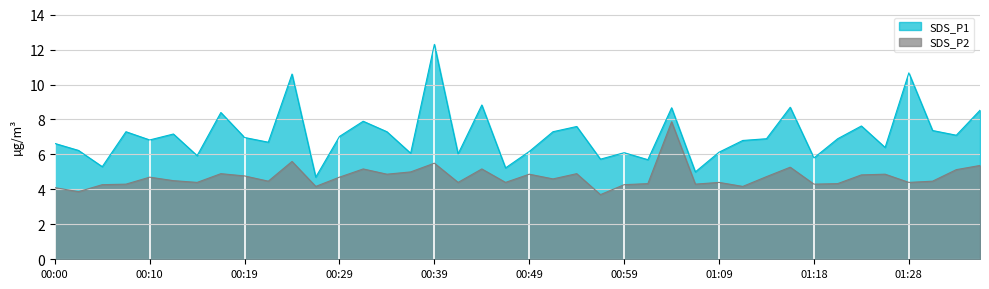

Which label corresponds to the largest value in the chart?

00:39